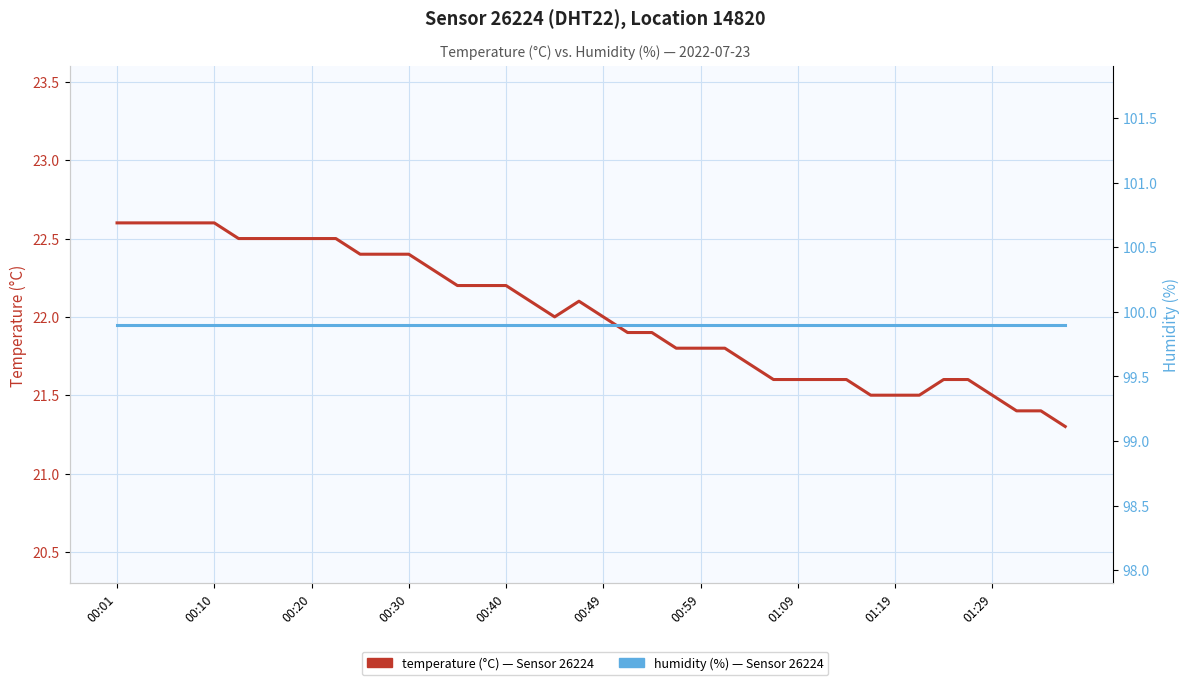

What is the difference between the highest and lowest values at 17?

77.8